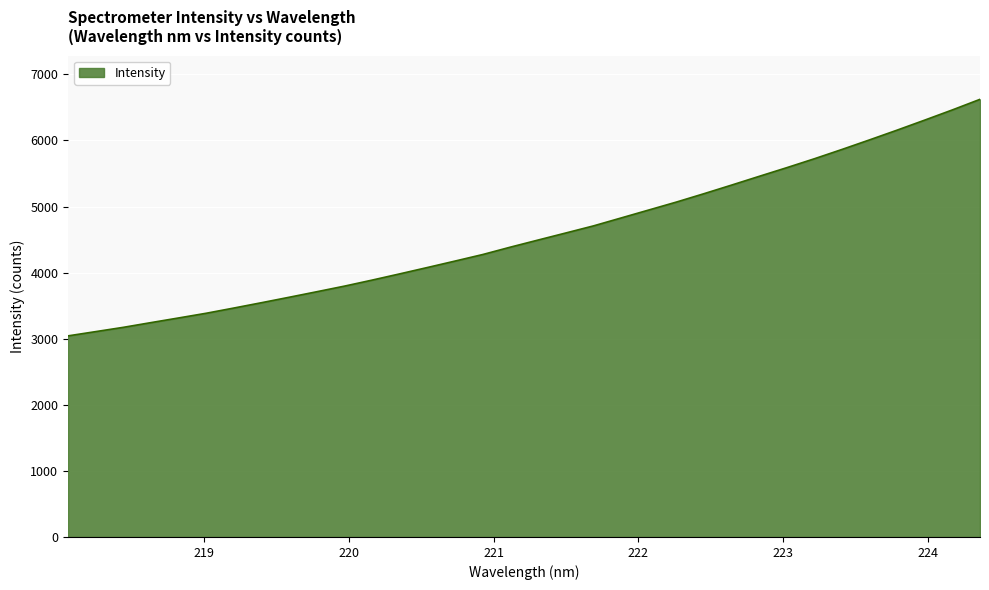

What is the difference between the maximum and minimum values?

3579.1